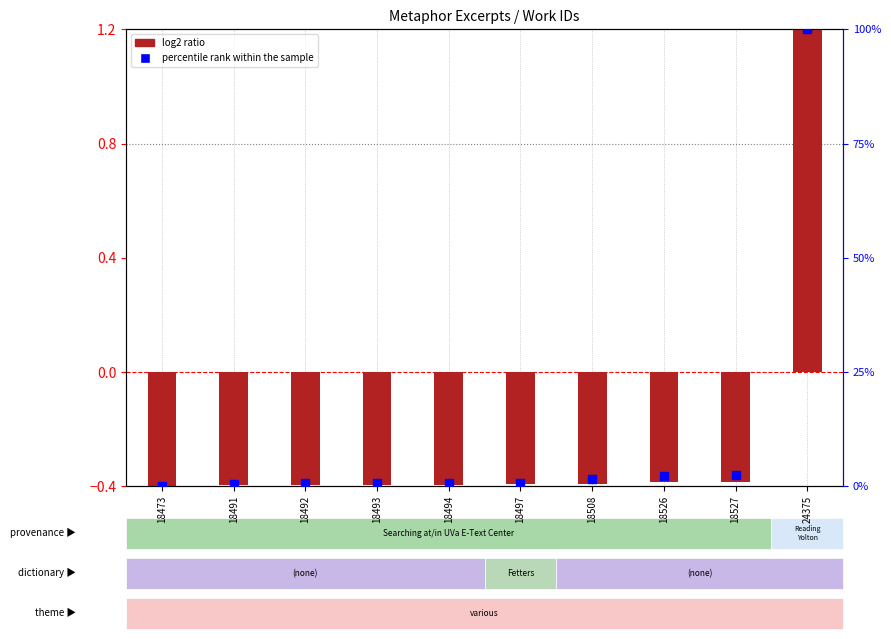

What are all the series names shown in the legend?

log2 ratio, percentile rank within the sample